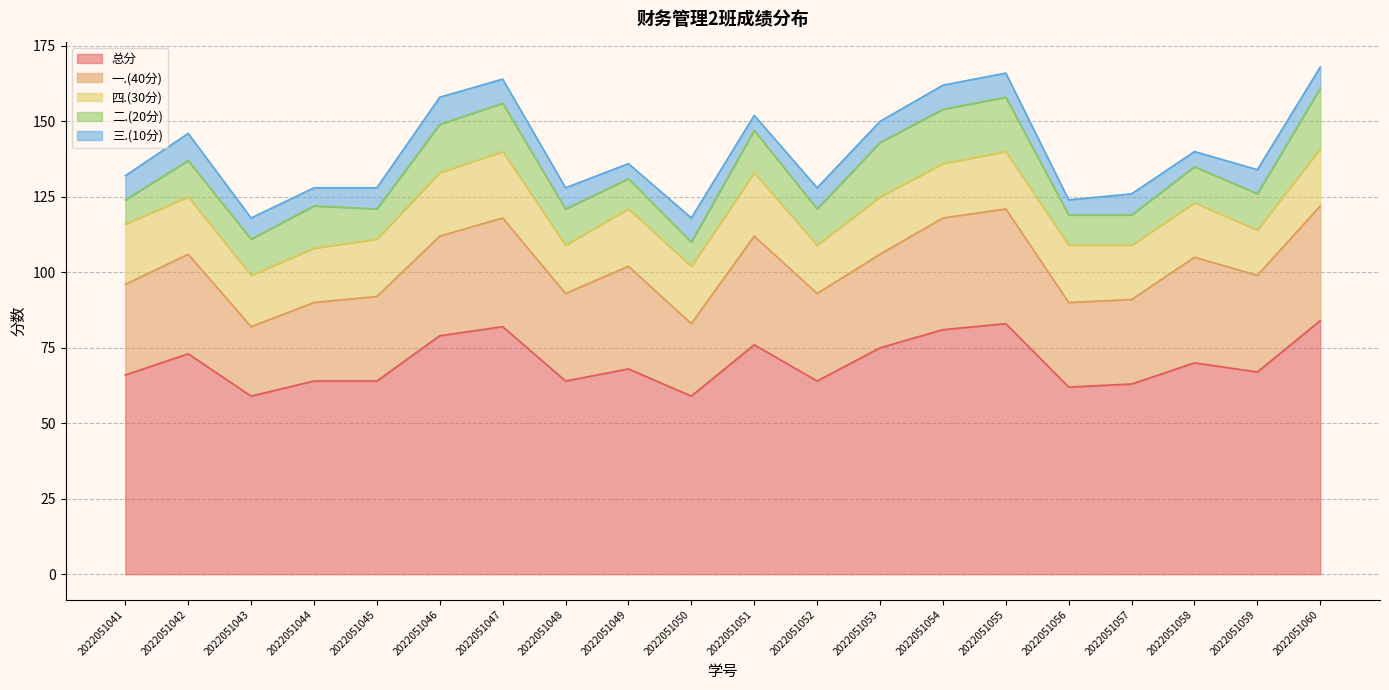

In 三.(10分), how many points are lower than both neighbors (excluding endpoints)?

5